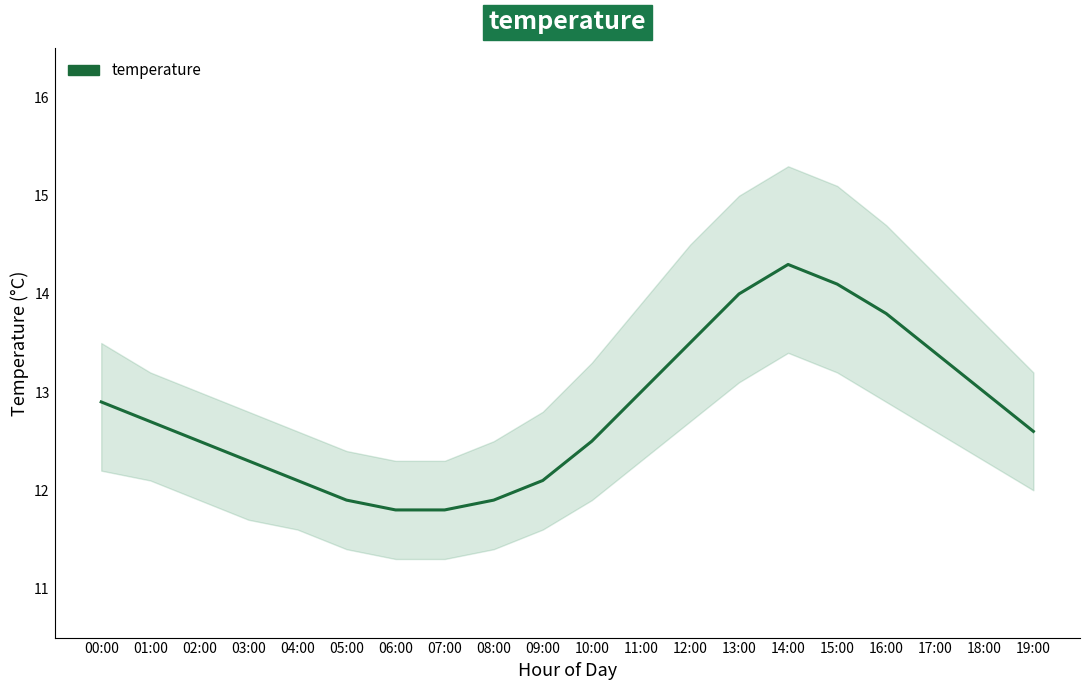

How many data points are less than 12?

4